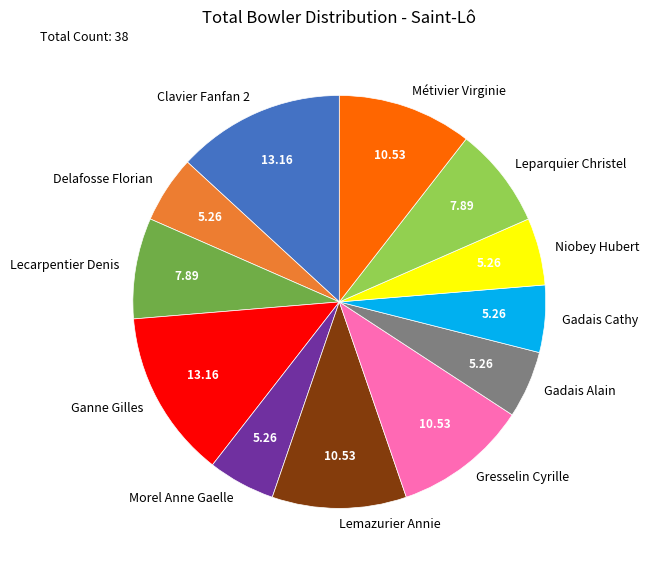

Does Gresselin Cyrille represent more than half of the total?

No